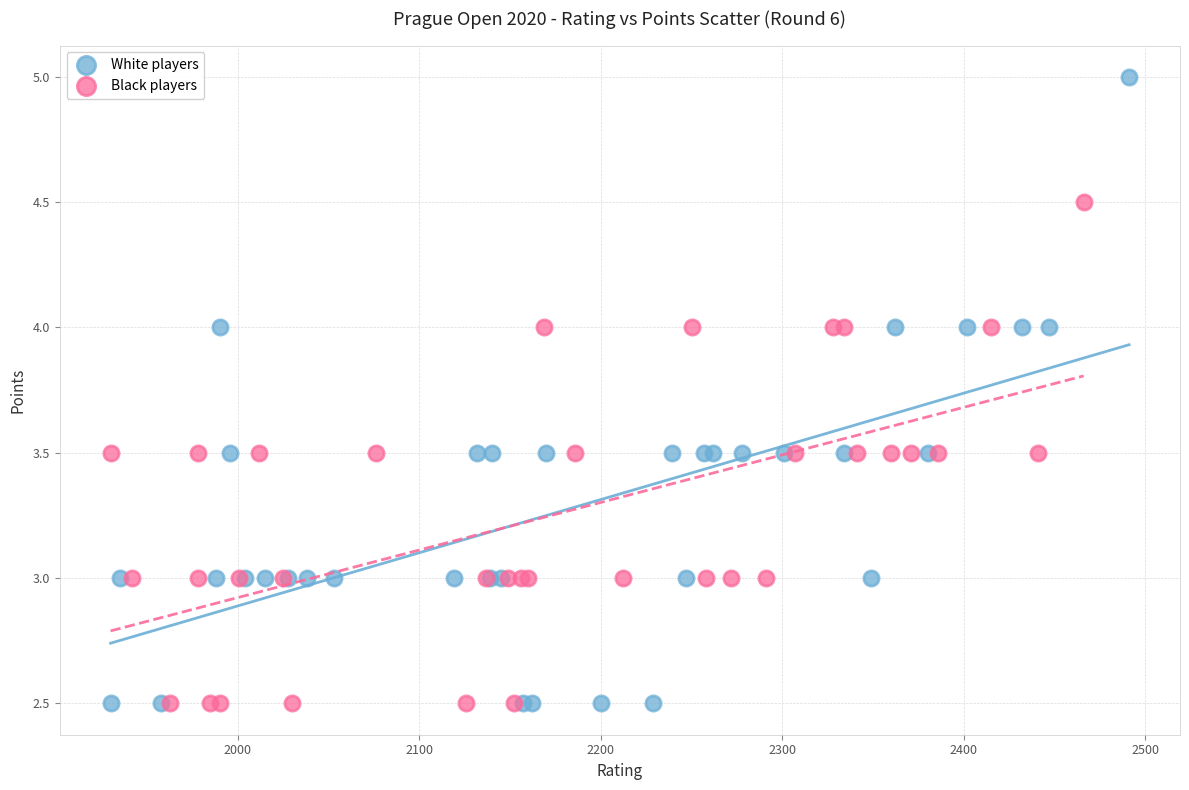

Which series reaches the maximum Y coordinate?

White players